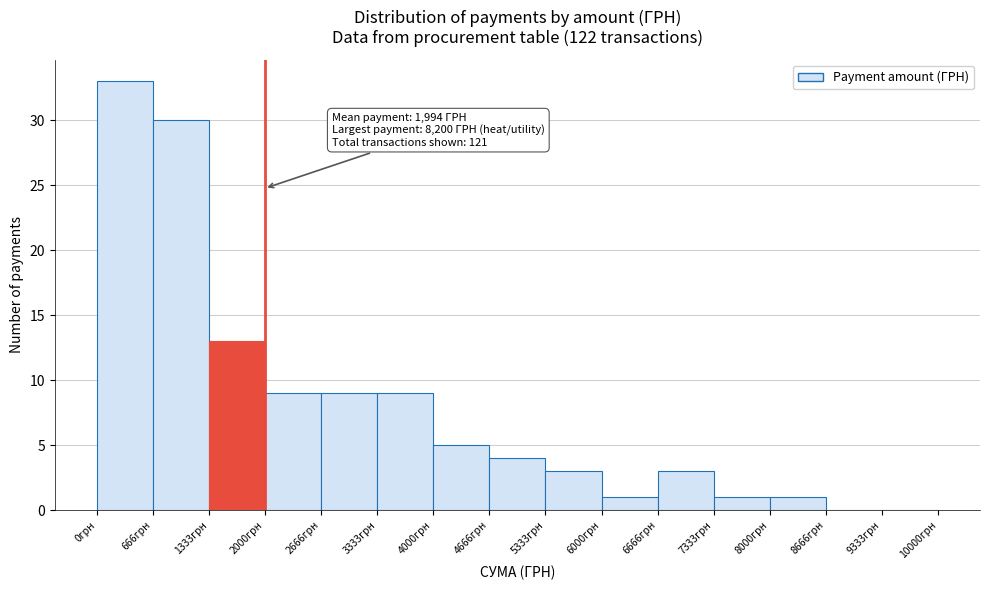

Over which range of the x-axis is the bar tallest?

0 to 700